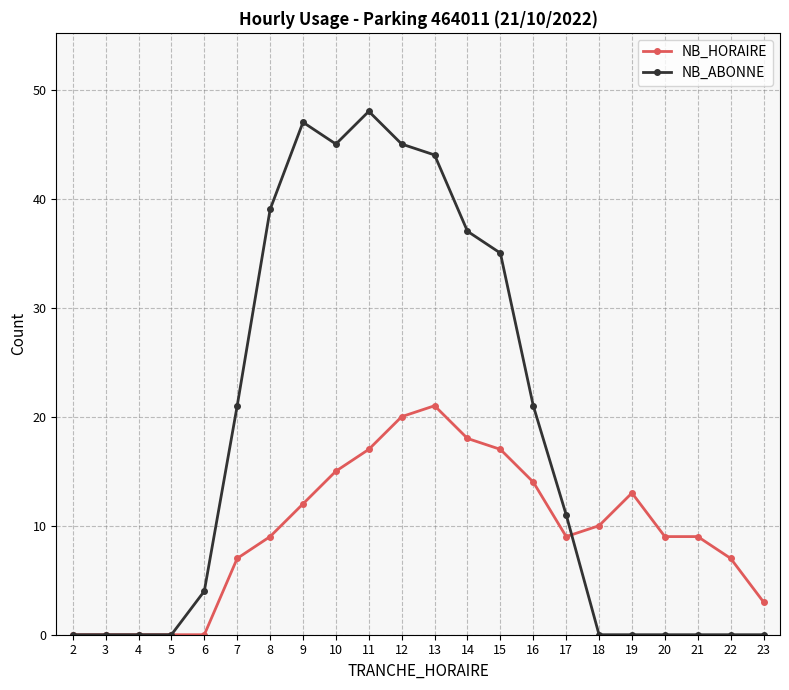

Rank the series by their average value, from lowest to highest.

NB_HORAIRE, NB_ABONNE